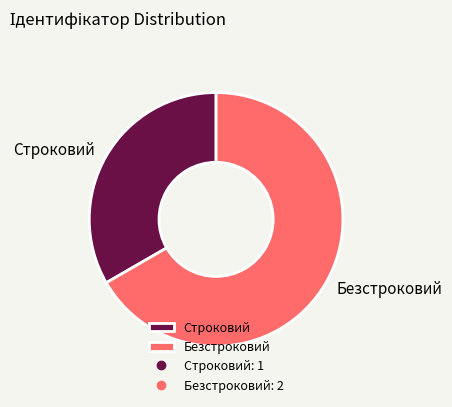

Does Безстроковий account for over 50% of the chart?

Yes